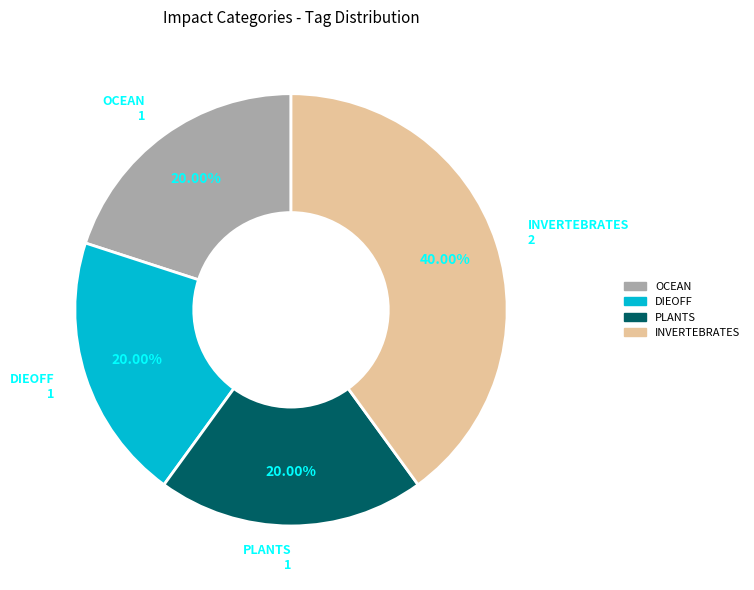

Does any single category account for the majority?

No